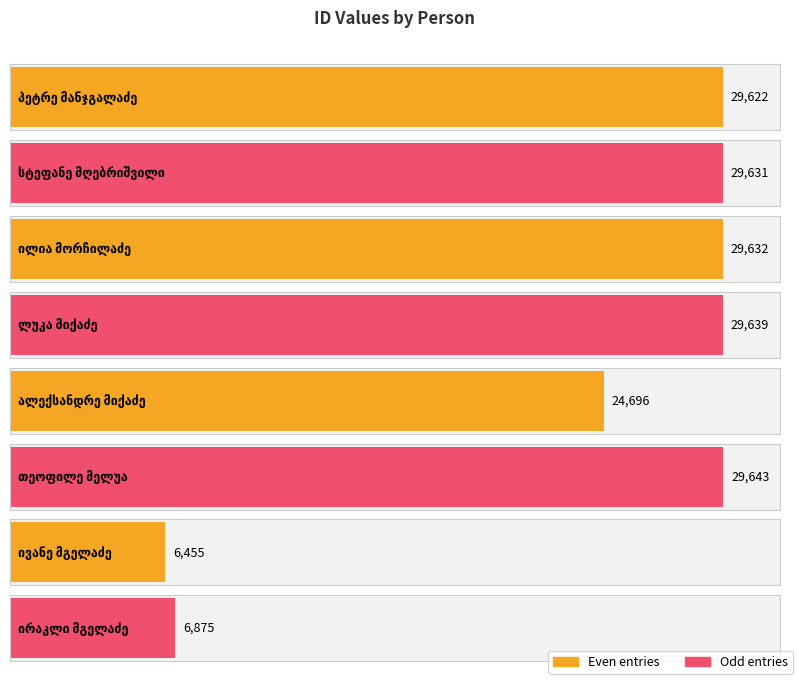

What is the sum of all values?

186193